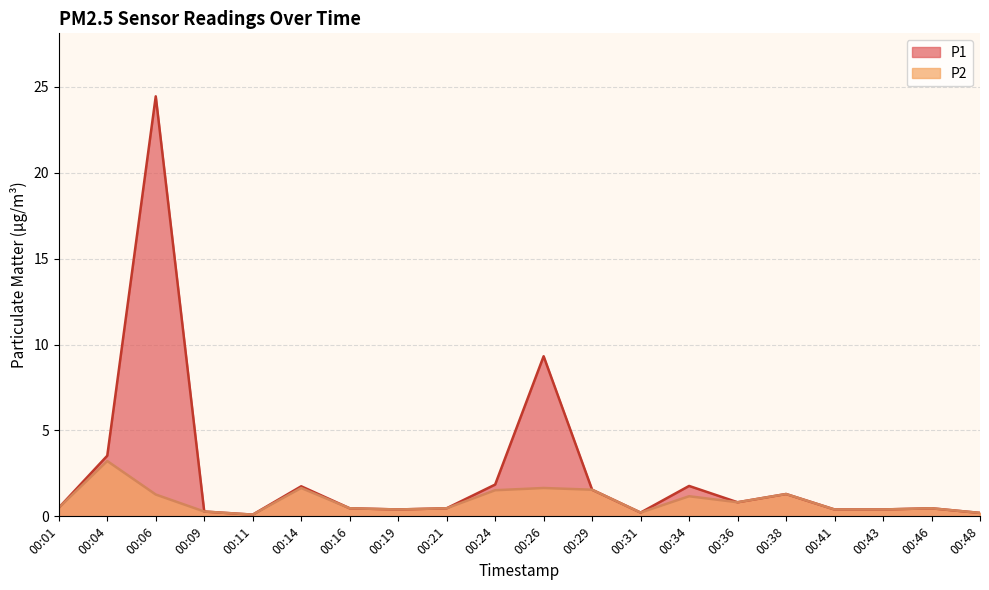

Which series changed the most between 00:19 and 00:29?

P1